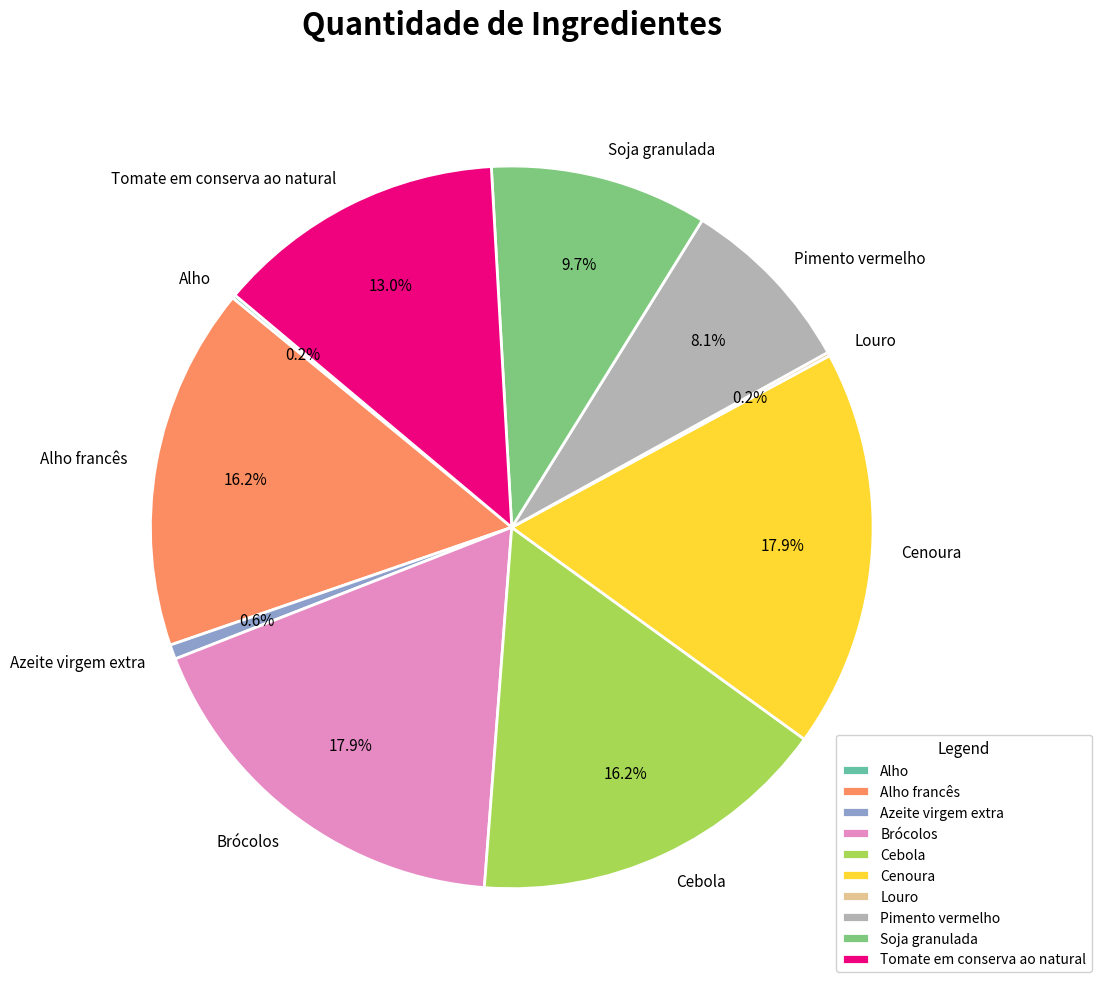

Do Cenoura and Azeite virgem extra together represent more than half of the pie?

No